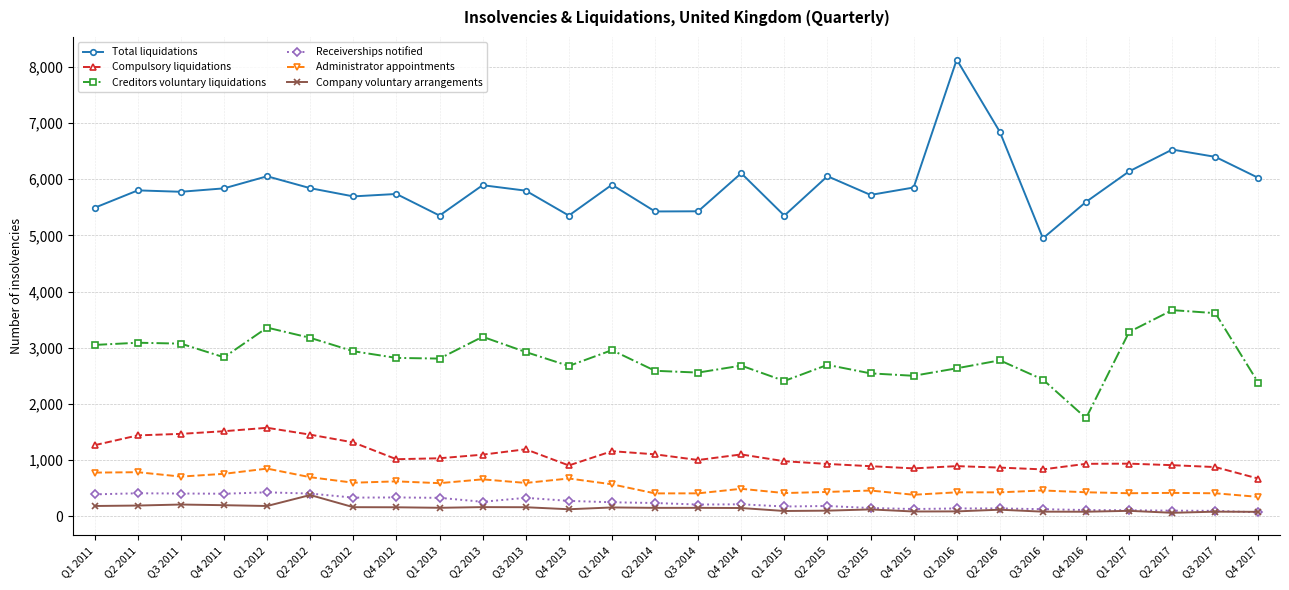

Which label corresponds to the largest value in the chart?

Q1 2016